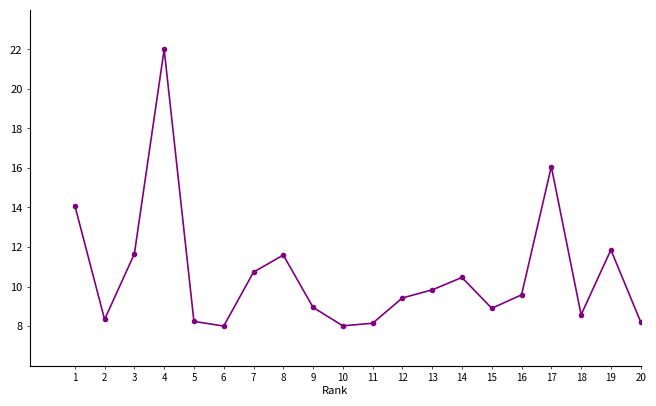

True or false: the data shows 9.4 at 12.

True